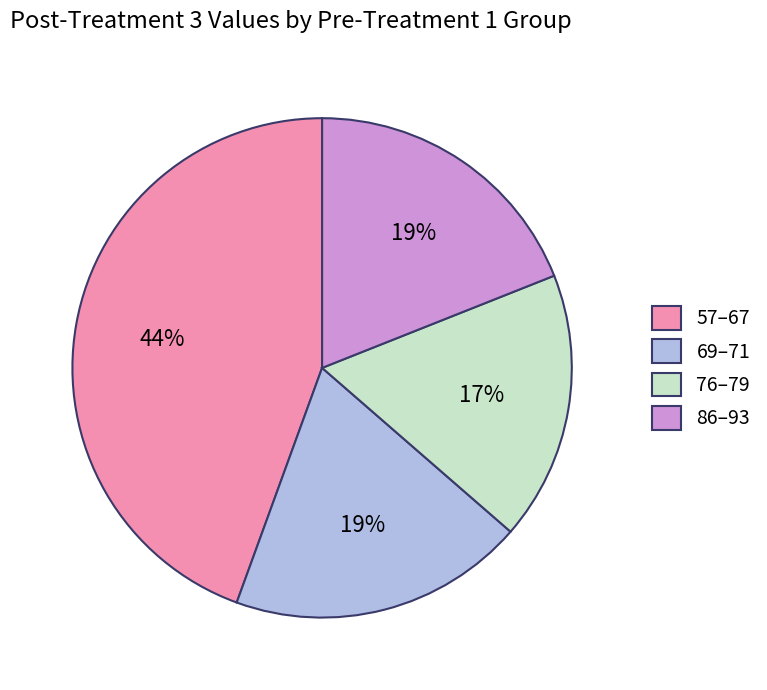

Which category has the smallest portion of the pie?

76–79